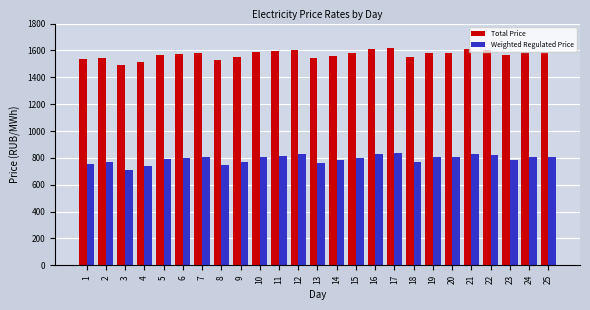

What is the difference between the highest and lowest values at 24?

778.6